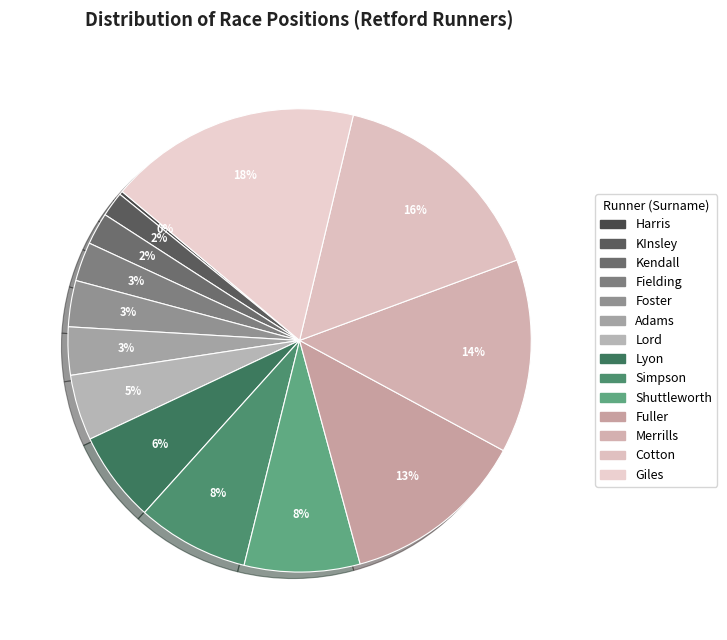

Which has a higher value, Cotton or Fielding?

Cotton